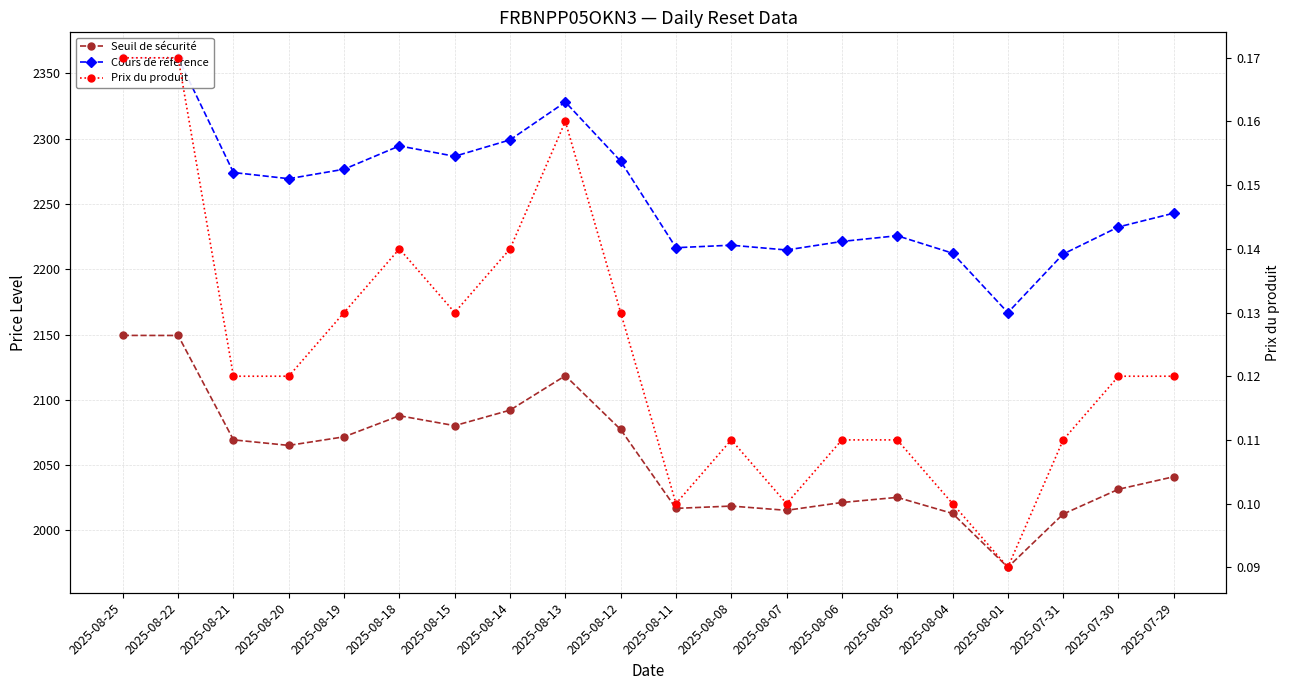

True or false: Cours de référence has a value of 849.4 at 2025-08-20.

False